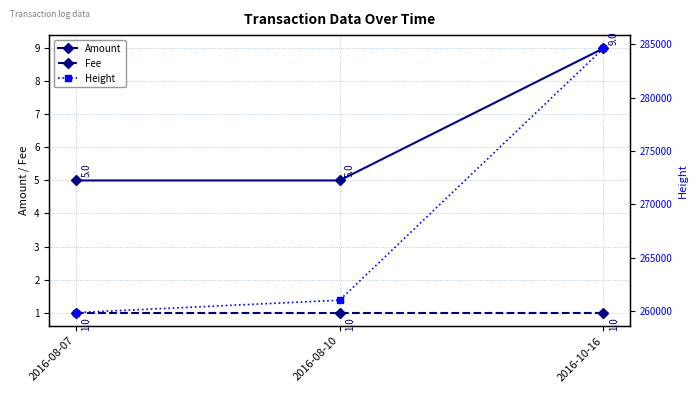

Which category has the lowest value across all series?

2016-08-07